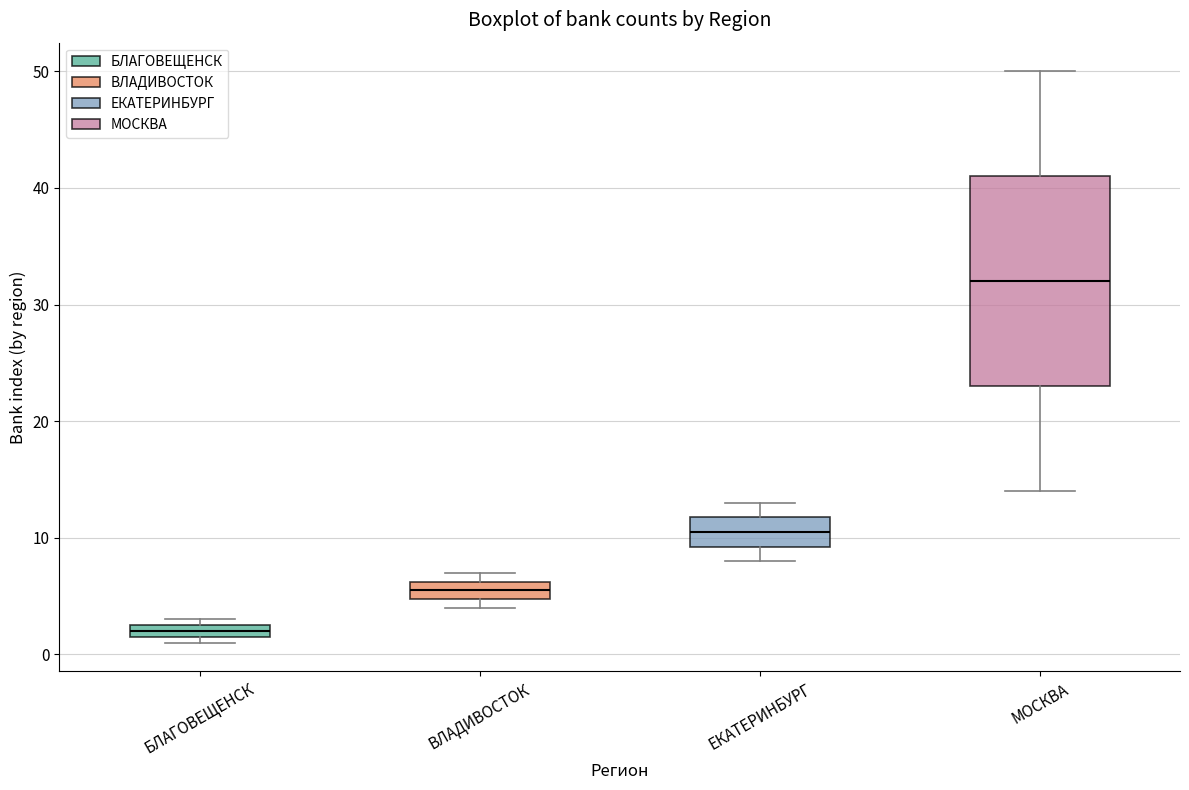

Where is the lower edge of the box for БЛАГОВЕЩЕНСК on the y-axis? The values are not printed on the chart, so give them approximately, as read against the axis.

2